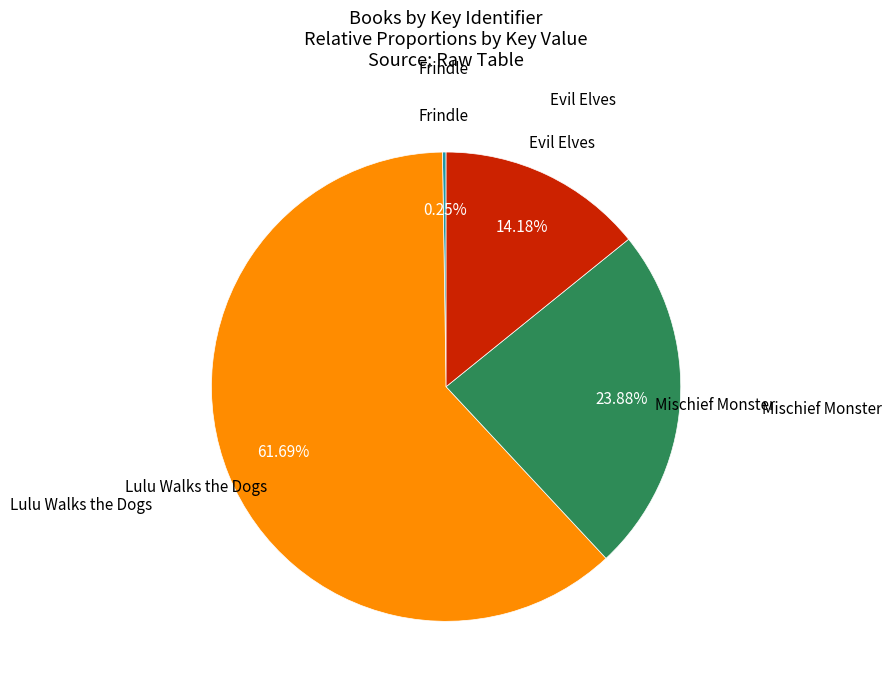

Which category has the biggest portion of the pie?

Lulu Walks the Dogs